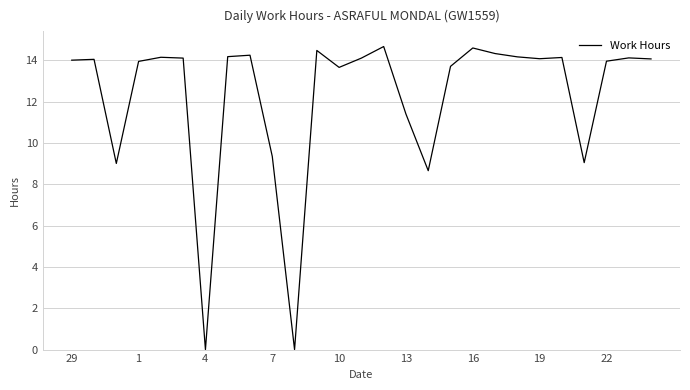

What is the greatest value displayed?

14.7